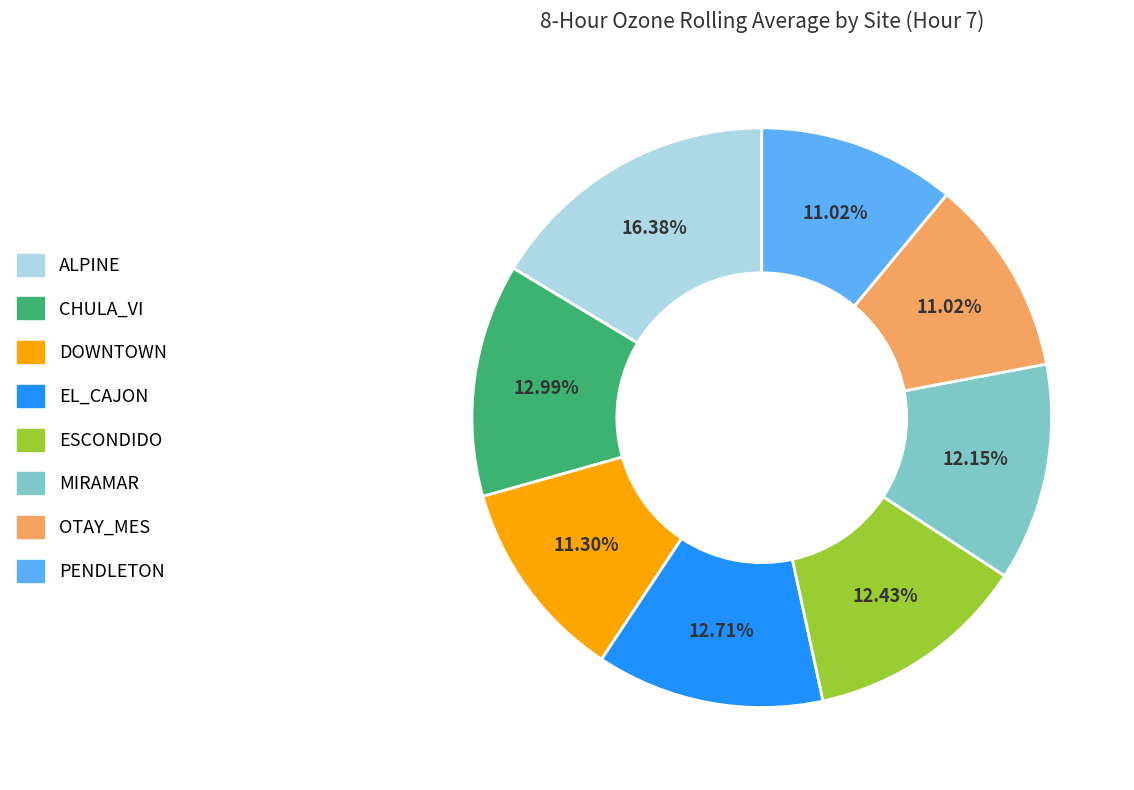

Is there any slice that represents more than half of the pie?

No